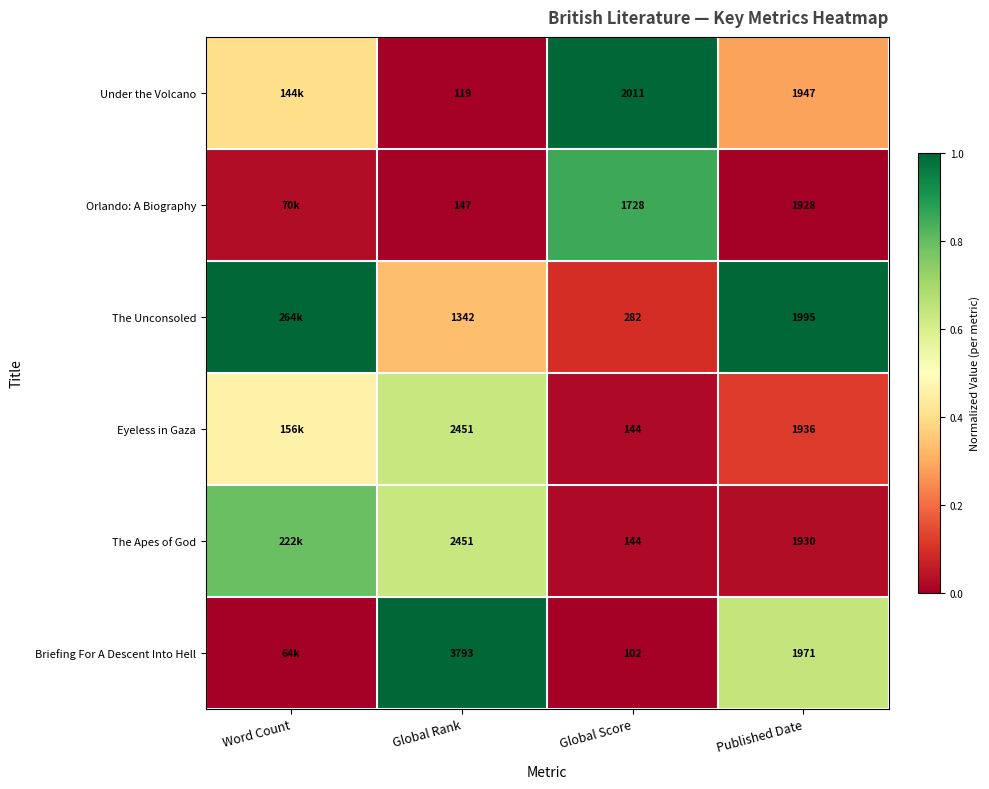

Is it true that Briefing For A Descent Into Hell equals -0.7 at Global Score?

False